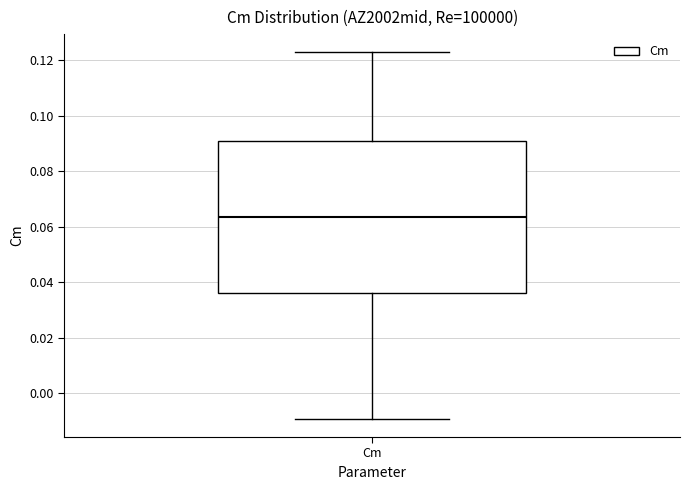

Read this box plot against the y-axis: the position of the median line, the range covered by the box, and the ends of both whiskers. The values are not printed on the chart, so give them approximately, as read against the axis.

median 0.064, box 0.036 to 0.090, whiskers -0.010 to 0.122